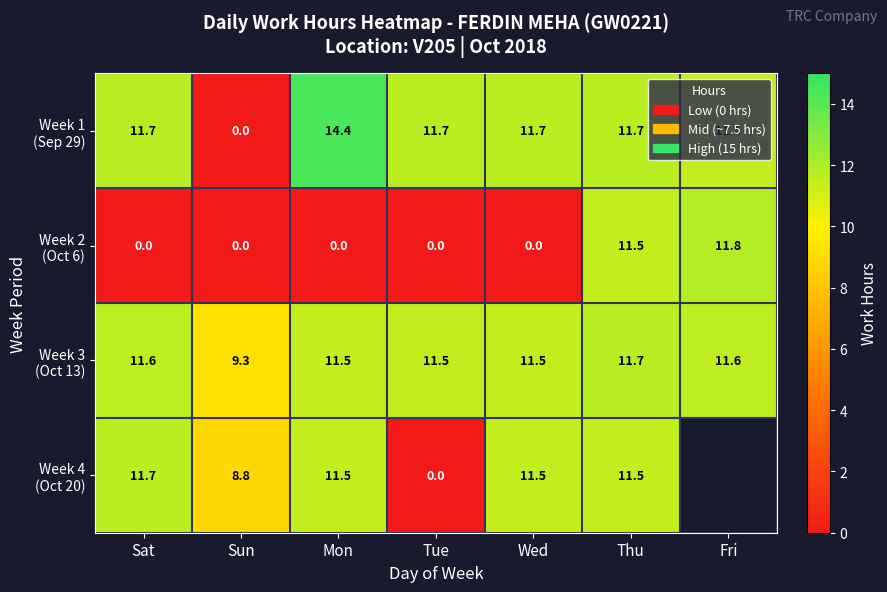

What is the difference between the highest and lowest values at Thu?

0.2